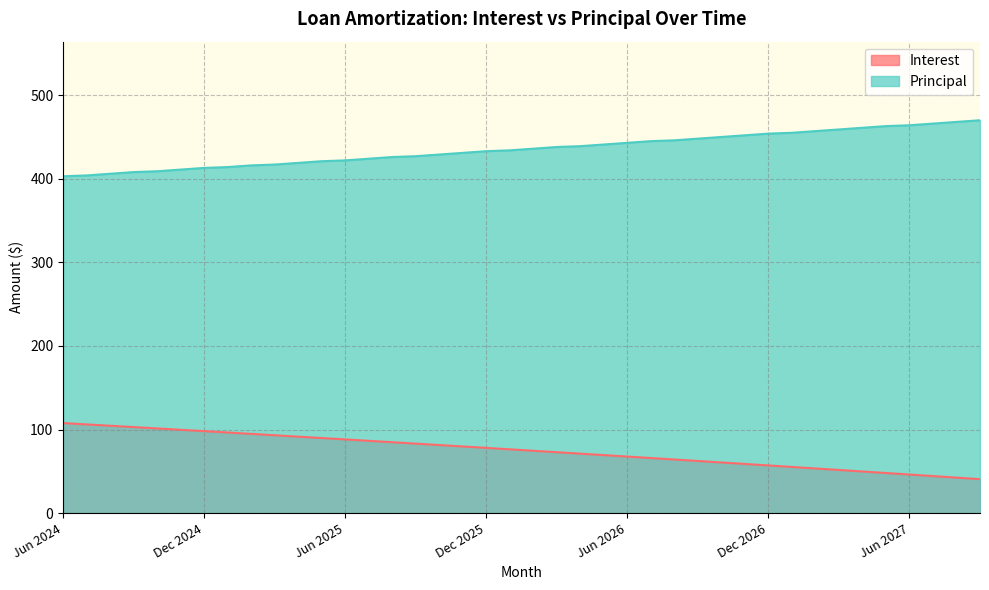

What are all the series names shown in the legend?

Interest, Principal